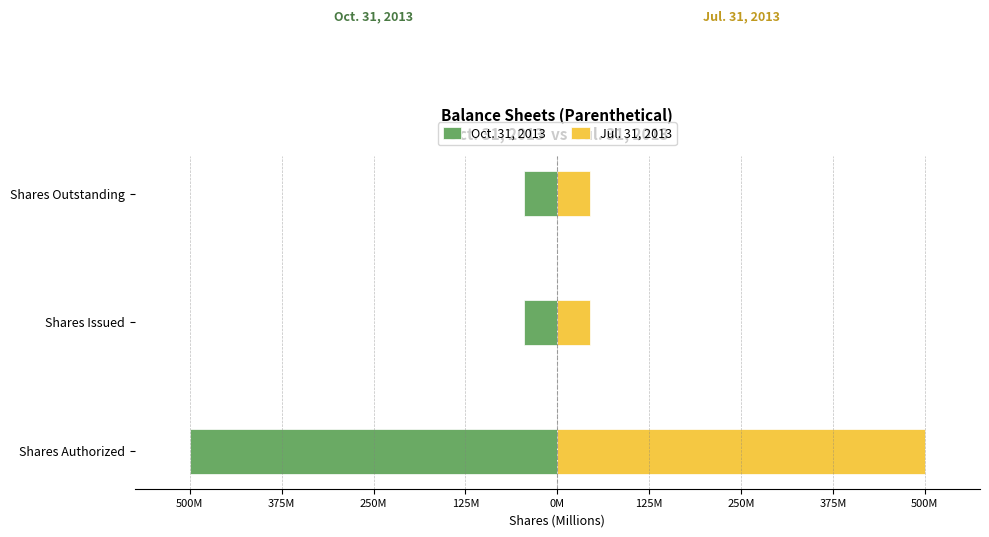

How many series are shown in this chart?

2